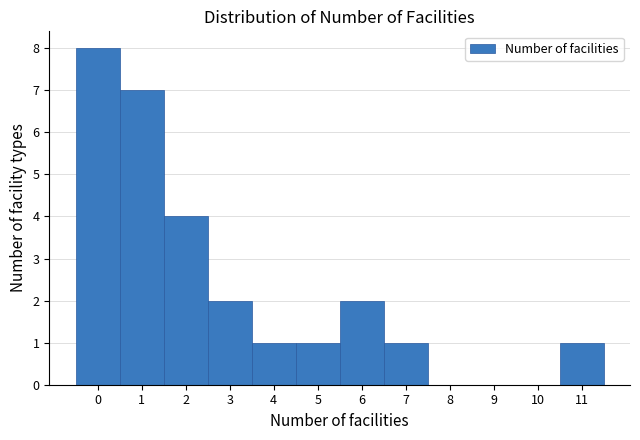

Reading left to right, transcribe this chart: for each bar, give the range it covers on the x-axis and its height. The values are not printed on the chart, so give them approximately, as read against the axis.

-0.5 to 0.5: 8
0.5 to 1.5: 7
1.5 to 2.5: 4
2.5 to 3.5: 2
3.5 to 4.5: 1
4.5 to 5.5: 1
5.5 to 6.5: 2
6.5 to 7.5: 1
7.5 to 8.5: 0
8.5 to 9.5: 0
9.5 to 10.5: 0
10.5 to 11.5: 1